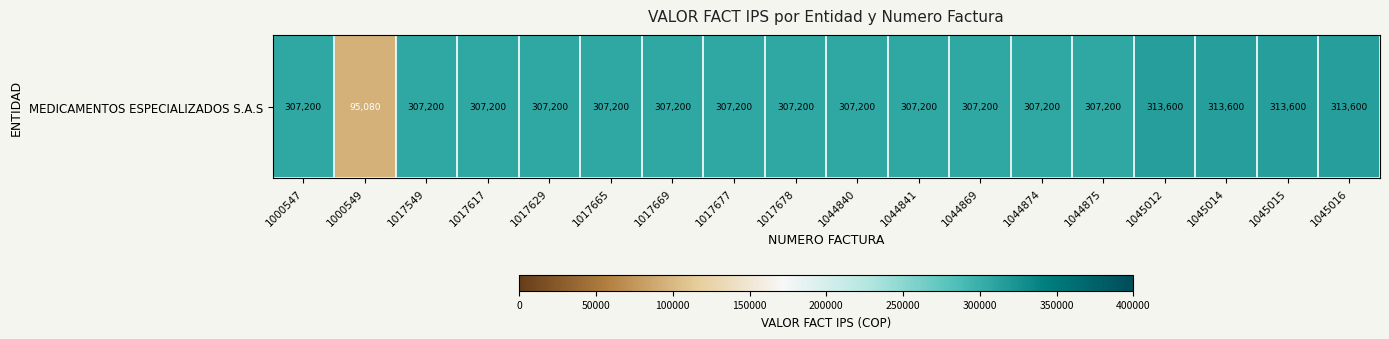

Reading left to right, list all the values displayed in this chart.

1000547=307200	1000549=95080	1017549=307200	1017617=307200	1017629=307200	1017665=307200	1017669=307200	1017677=307200	1017678=307200	1044840=307200	1044841=307200	1044869=307200	1044874=307200	1044875=307200	1045012=313600	1045014=313600	1045015=313600	1045016=313600